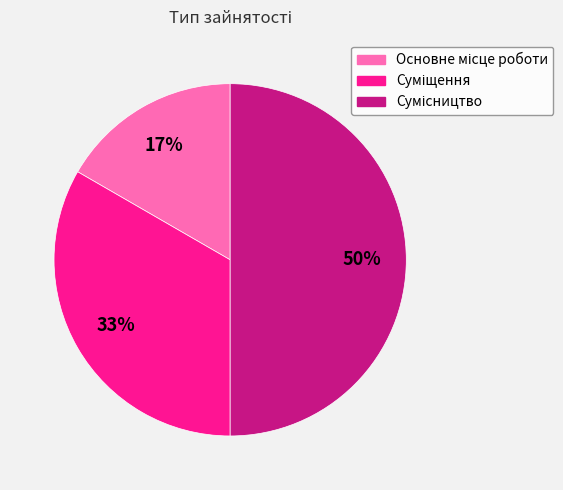

To the nearest percent, what is the average slice percentage?

33%